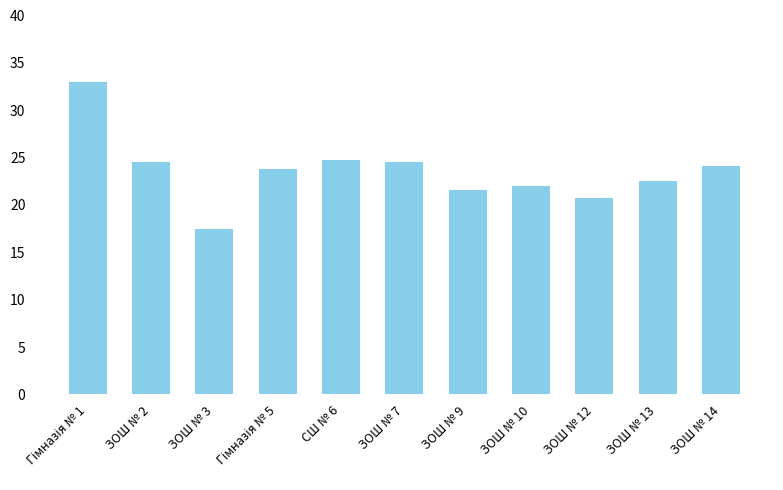

Between ЗОШ № 7 and ЗОШ № 14, which is larger?

ЗОШ № 7